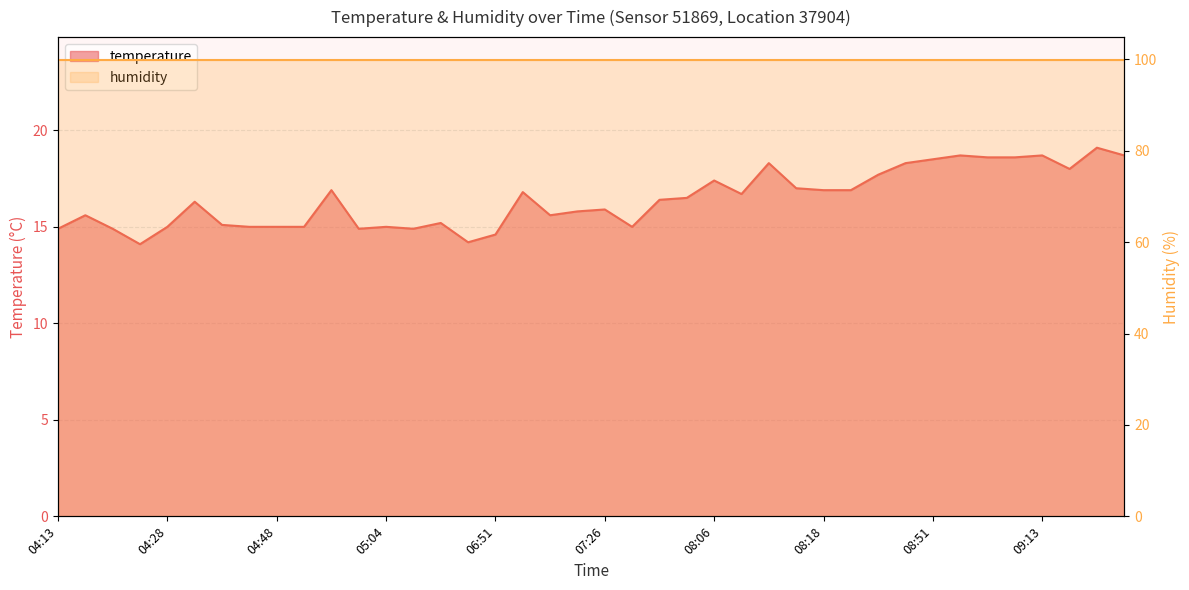

True or false: the data shows 15.6 at 04:16.

True